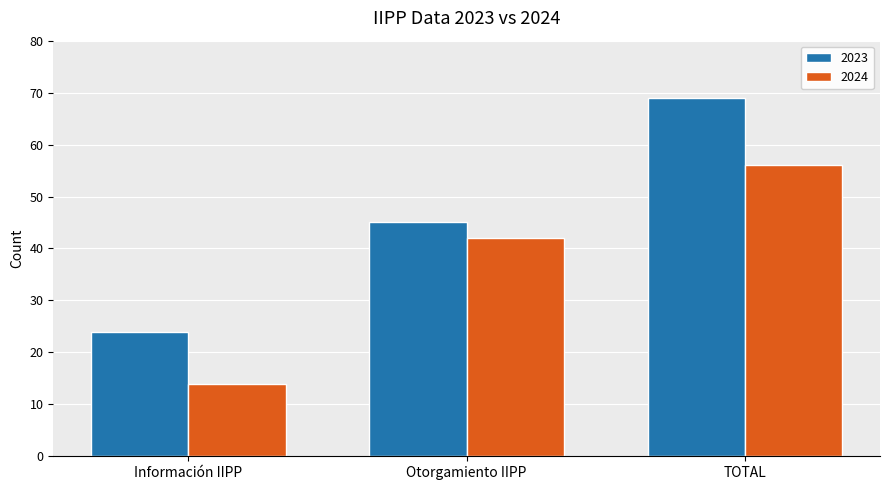

What is the total value across all series at TOTAL?

125